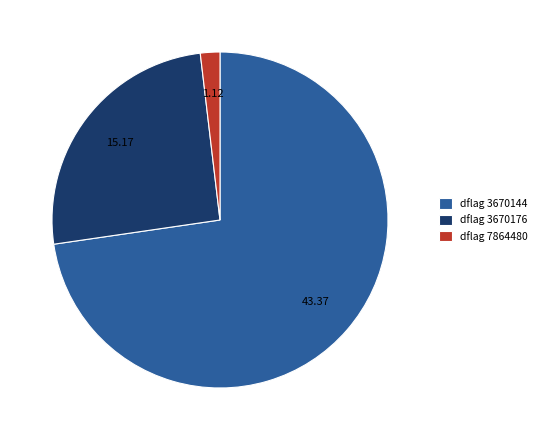

Which category accounts for the majority?

dflag 3670144